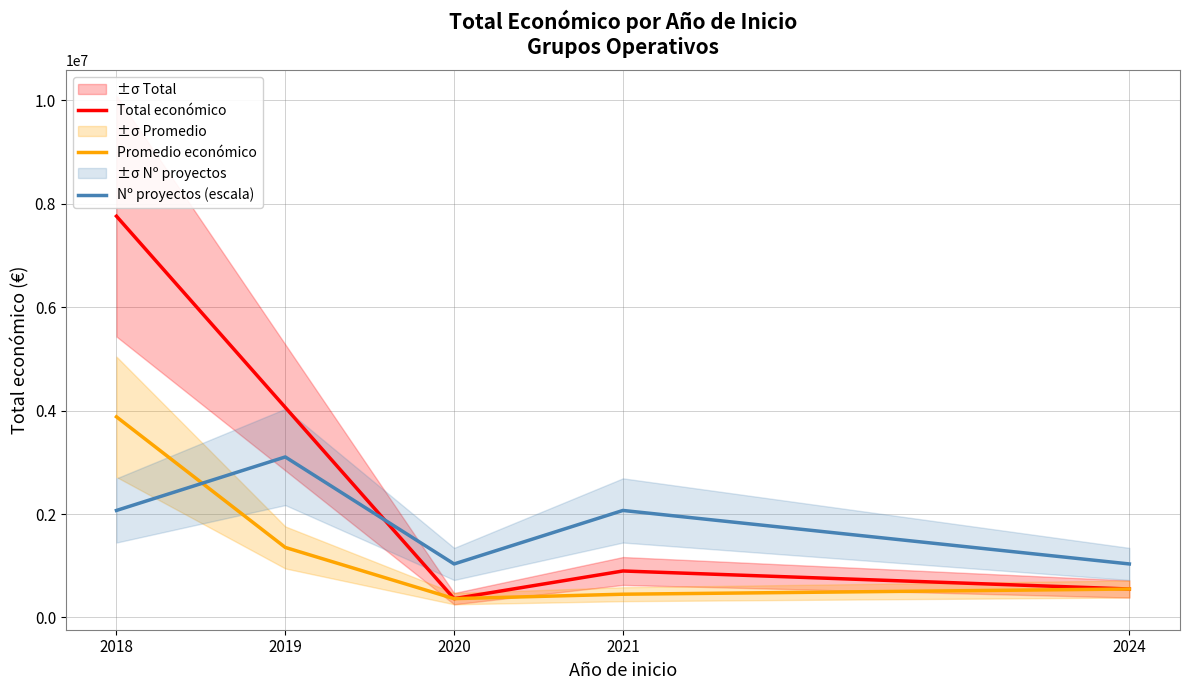

How many interior local peaks does the Nº proyectos (escala) series have?

2